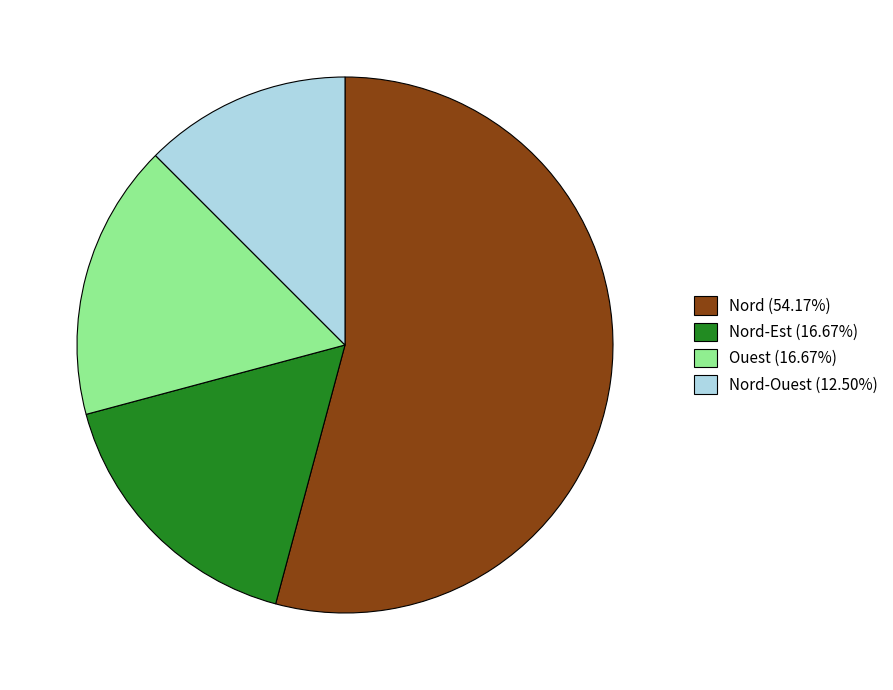

Does any single category account for the majority?

Yes